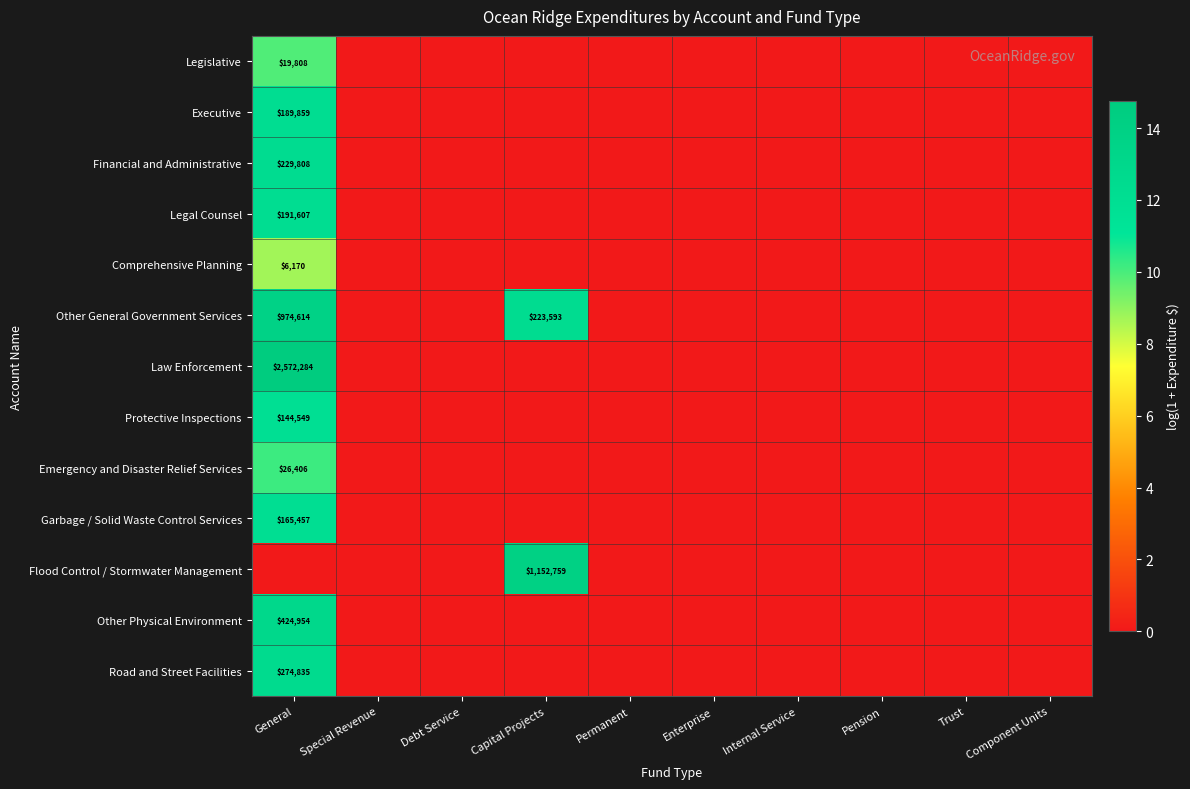

List the series in order of their peak value, lowest first.

Comprehensive Planning, Legislative, Emergency and Disaster Relief Services, Protective Inspections, Garbage / Solid Waste Control Services, Executive, Legal Counsel, Financial and Administrative, Road and Street Facilities, Other Physical Environment, Other General Government Services, Flood Control / Stormwater Management, Law Enforcement